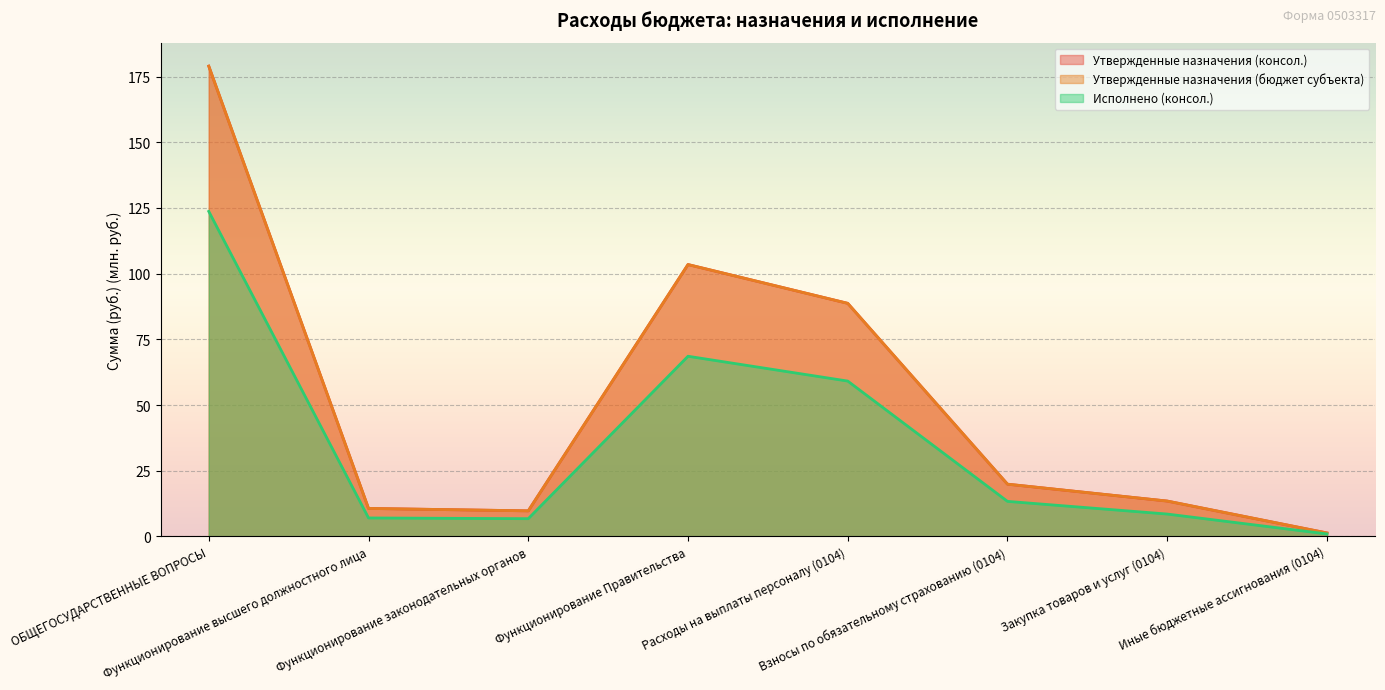

List the labels in order of Утвержденные назначения (бюджет субъекта) value, smallest first.

Иные бюджетные ассигнования (0104), Функционирование законодательных органов, Функционирование высшего должностного лица, Закупка товаров и услуг (0104), Взносы по обязательному страхованию (0104), Расходы на выплаты персоналу (0104), Функционирование Правительства, ОБЩЕГОСУДАРСТВЕННЫЕ ВОПРОСЫ